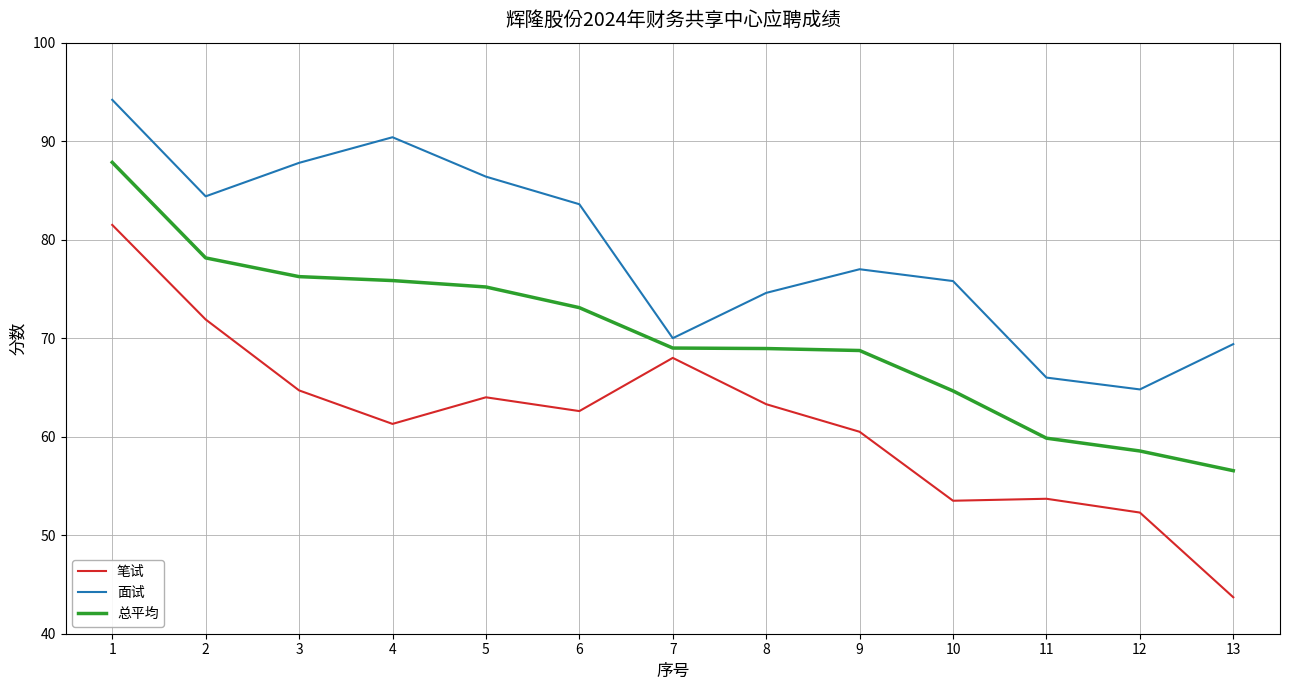

The 总平均 series shows 73.1 at 6. True or false?

True